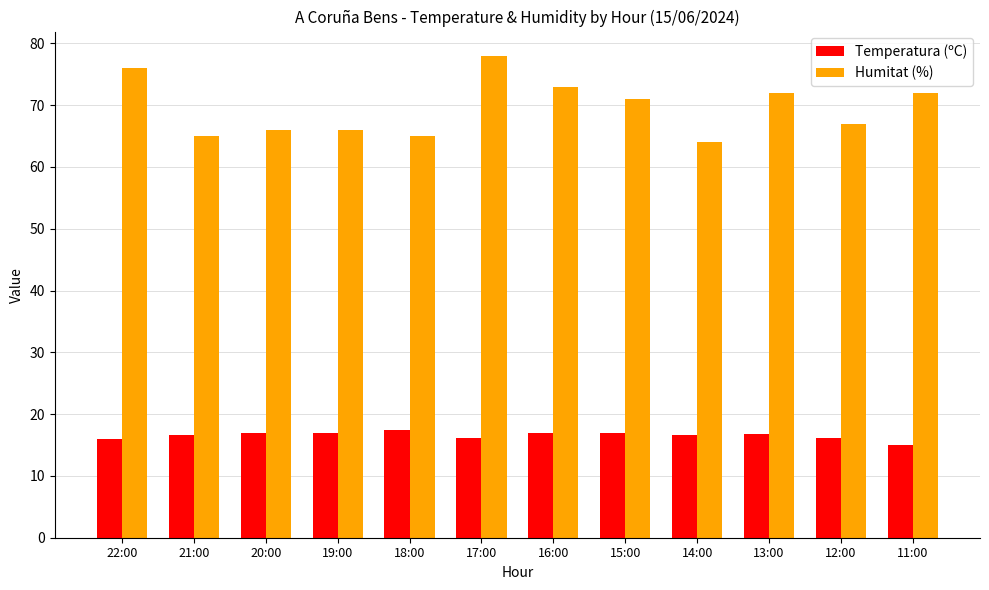

What are all the series names shown in the legend?

Temperatura (ºC), Humitat (%)